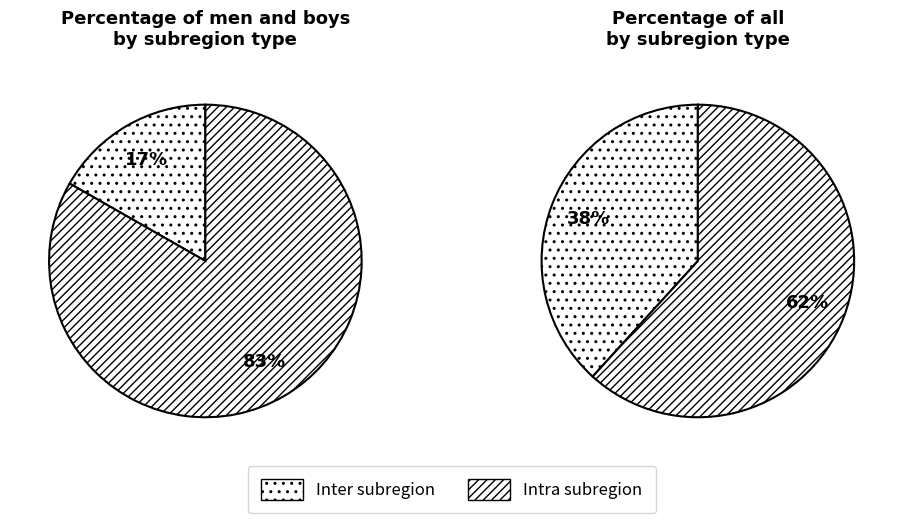

Which category has the smallest portion of the pie?

Inter subregion